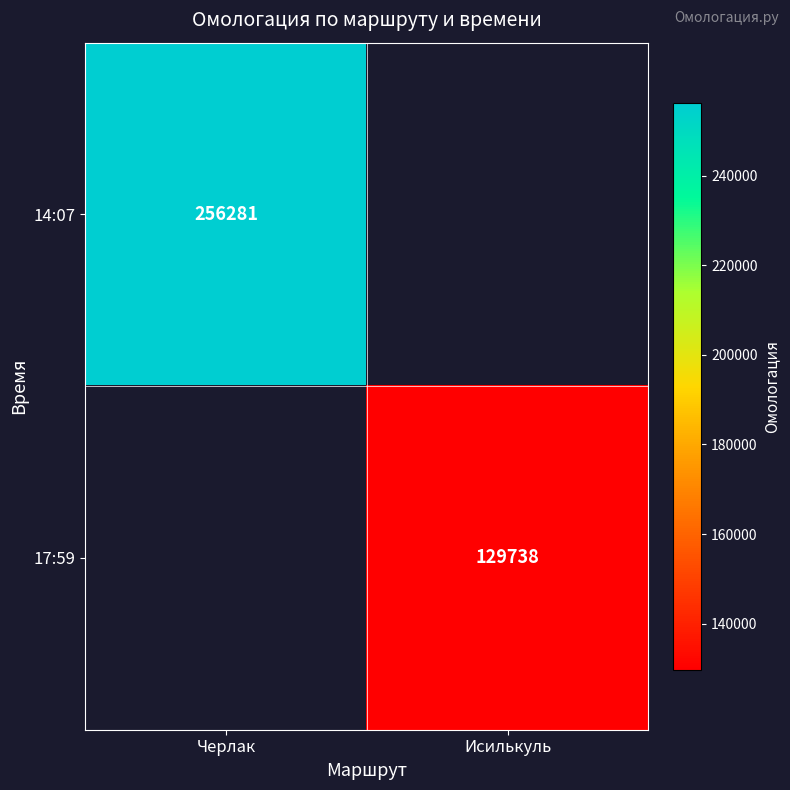

The value of 17:59 at Исилькуль is 73323.7. True or false?

False